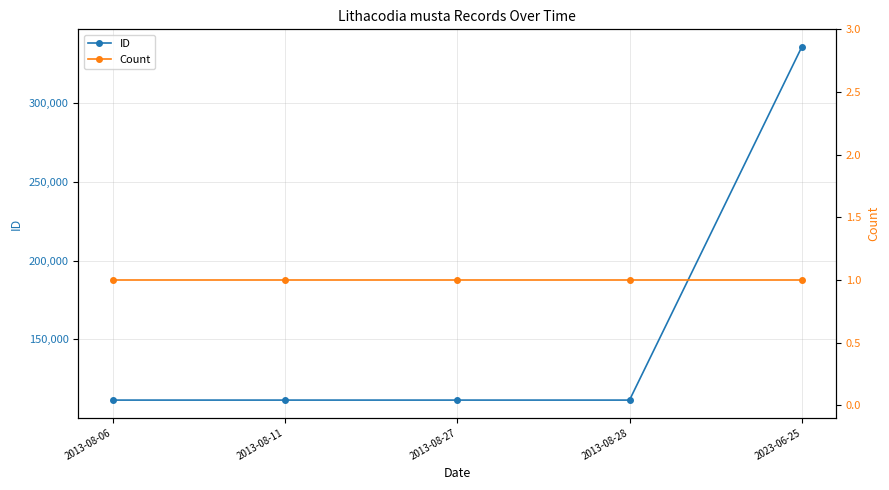

At which label does ID reach its peak?

2023-06-25